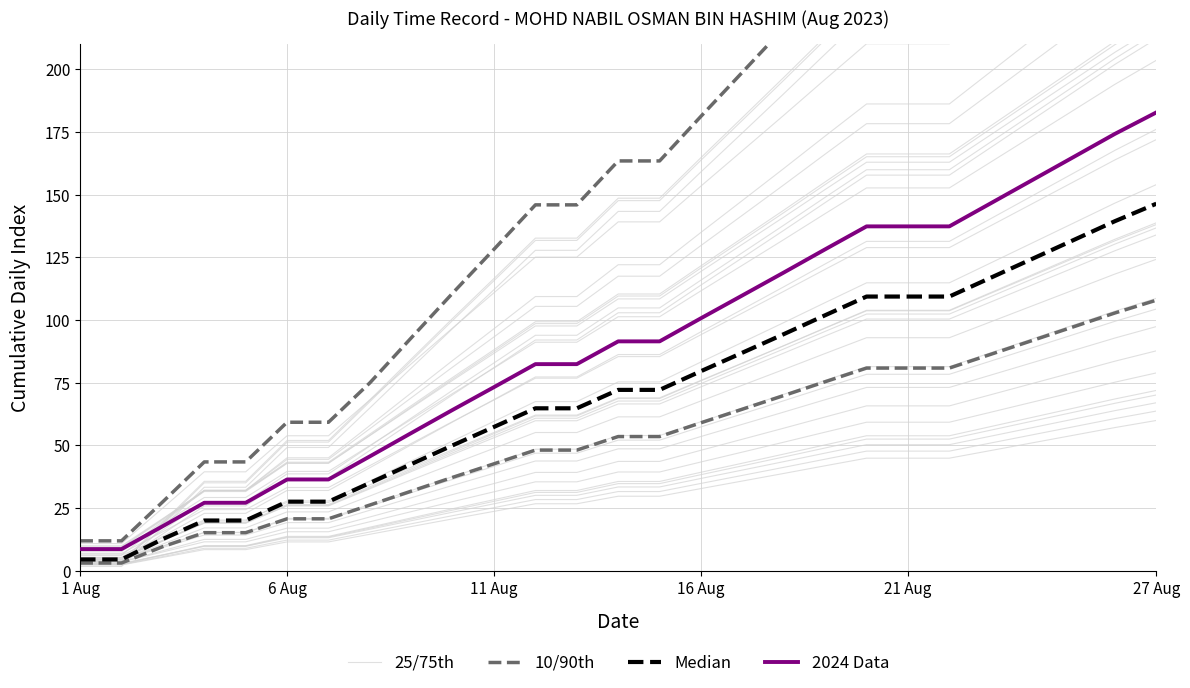

Reading left to right, transcribe all the data shown in this chart.

25/75th: 3.9	3.9	11.8	19.9	19.9	27.9	27.9	35.8	43.8	51.8	59.6	67.5	67.5	75.3	75.3	83.3	91.1	99.0	107.0	114.9	114.9	114.9	122.8	130.8	138.7	146.7	154.0
10/90th: 12.0	12.0	27.6	43.4	43.4	59.3	59.3	75.0	92.9	110.8	128.3	146.0	146.0	163.5	163.5	181.3	198.9	216.5	234.4	252.0	252.0	252.0	269.8	287.6	305.4	323.2	339.7
Median: 4.5	4.5	12.7	20.1	20.1	27.6	27.6	35.0	42.6	50.0	57.4	64.8	64.8	72.2	72.2	79.6	87.0	94.4	101.9	109.4	109.4	109.4	116.9	124.4	131.9	139.5	146.4
2024 Data: 8.7	8.7	17.8	27.1	27.1	36.4	36.4	45.6	55.0	64.2	73.3	82.4	82.4	91.5	91.5	100.8	109.8	119.0	128.2	137.4	137.4	137.4	146.6	155.8	165.0	174.3	182.8